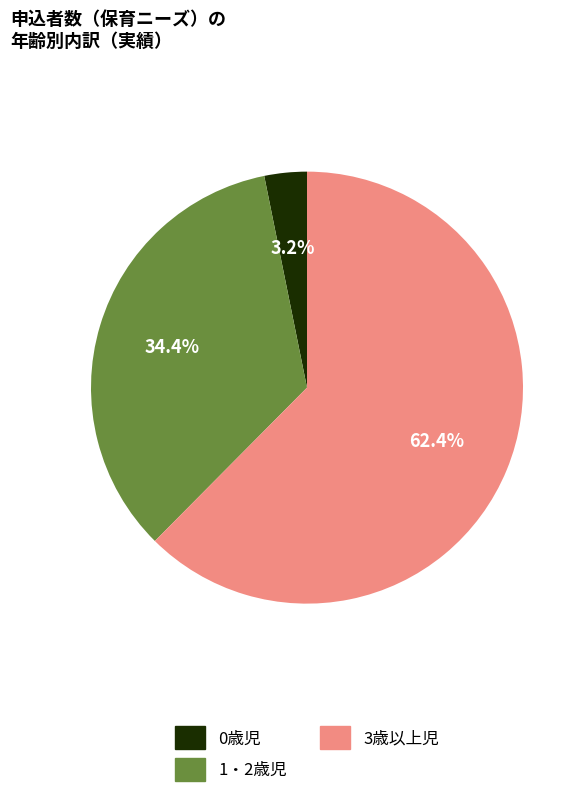

Is it true that 3歳以上児 is 62% of the pie?

True